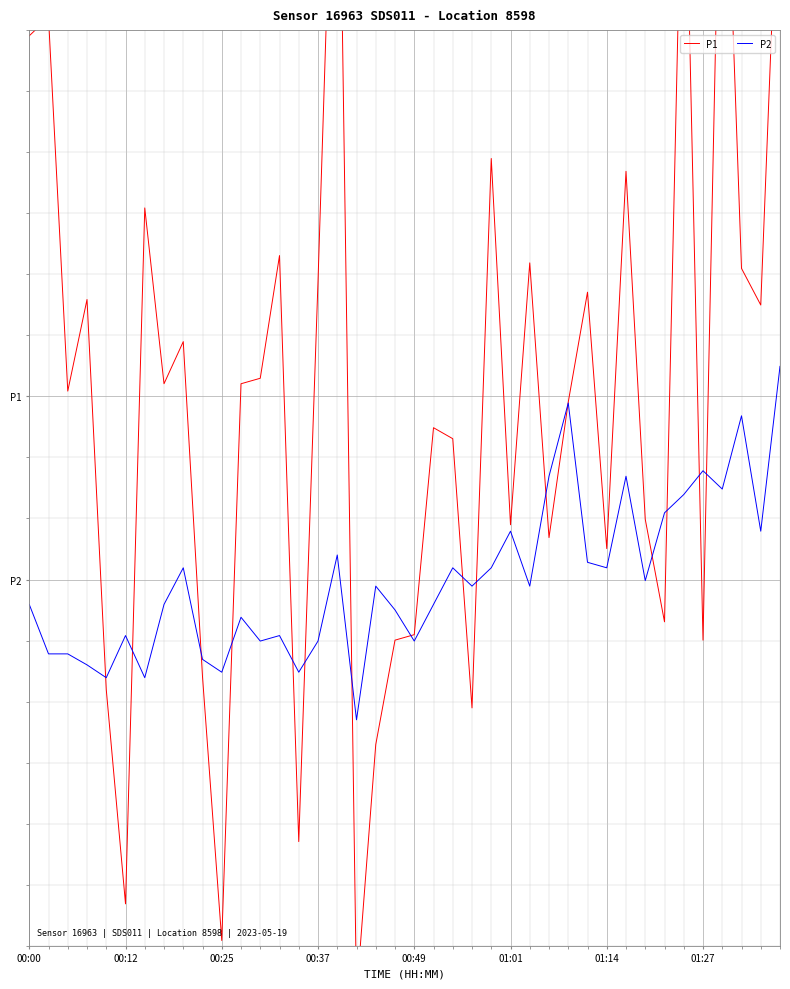

Is it true that P2 equals -0.1 at 23?

True